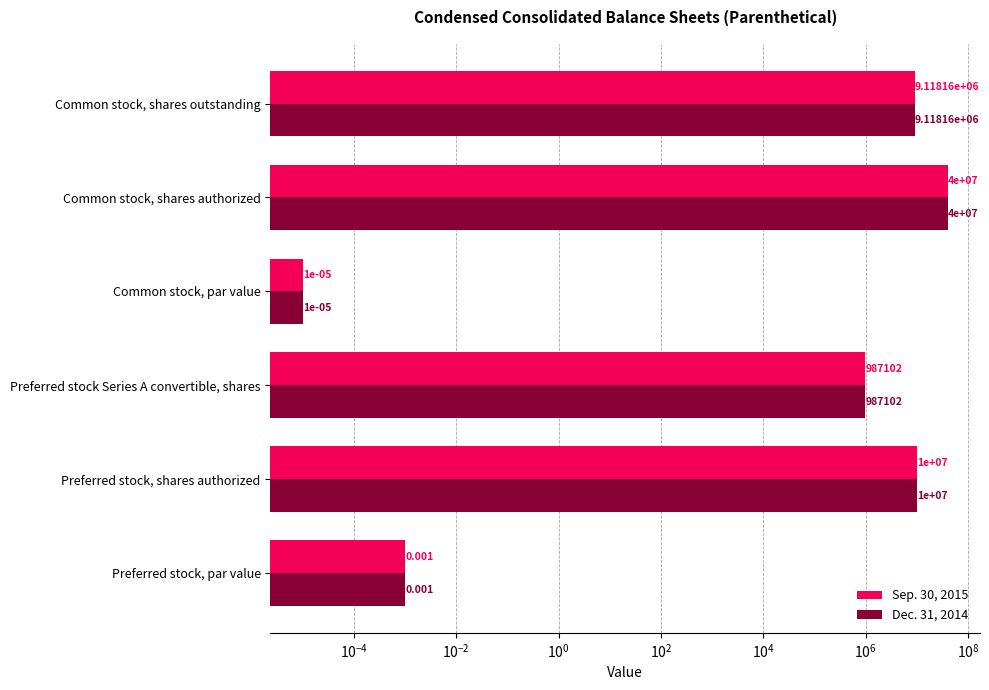

True or false: Dec. 31, 2014 has a value of 0.0 at Common stock, par value.

False